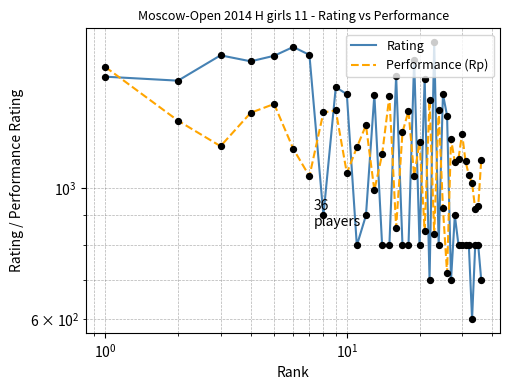

Which series contains the lowest Y value?

Rating